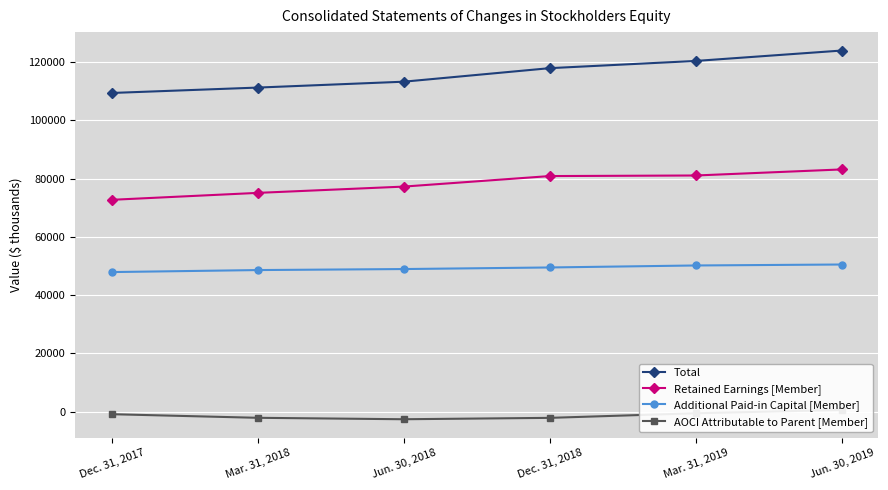

True or false: AOCI Attributable to Parent [Member] and Total intersect in this chart.

False